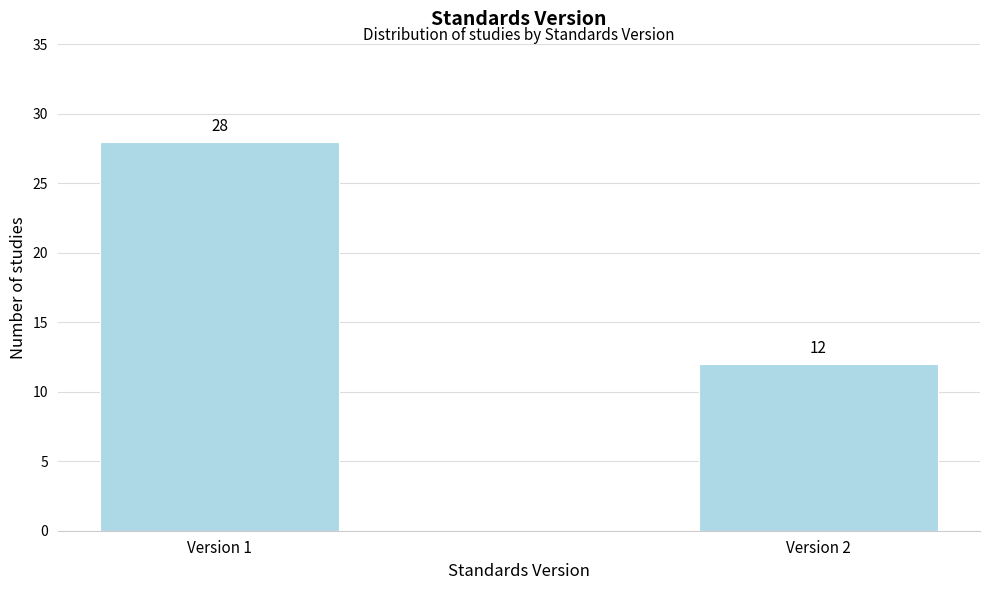

Reading left to right, what are all the values shown in this chart?

Version 1=28	Version 2=12